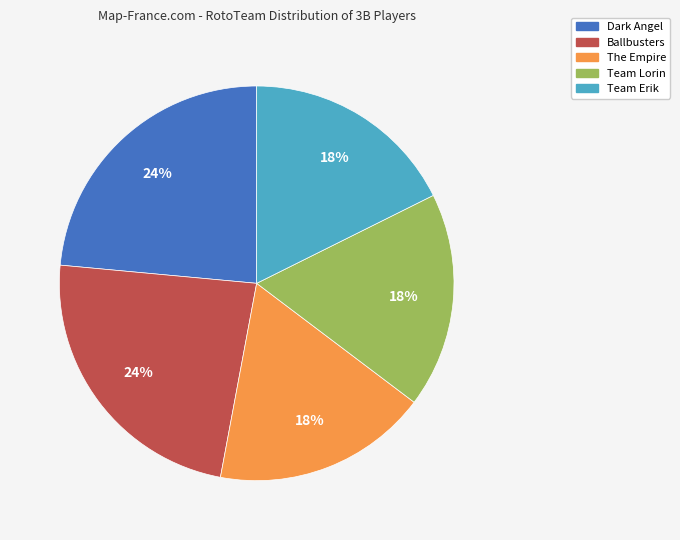

Count the number of slices in the pie.

5